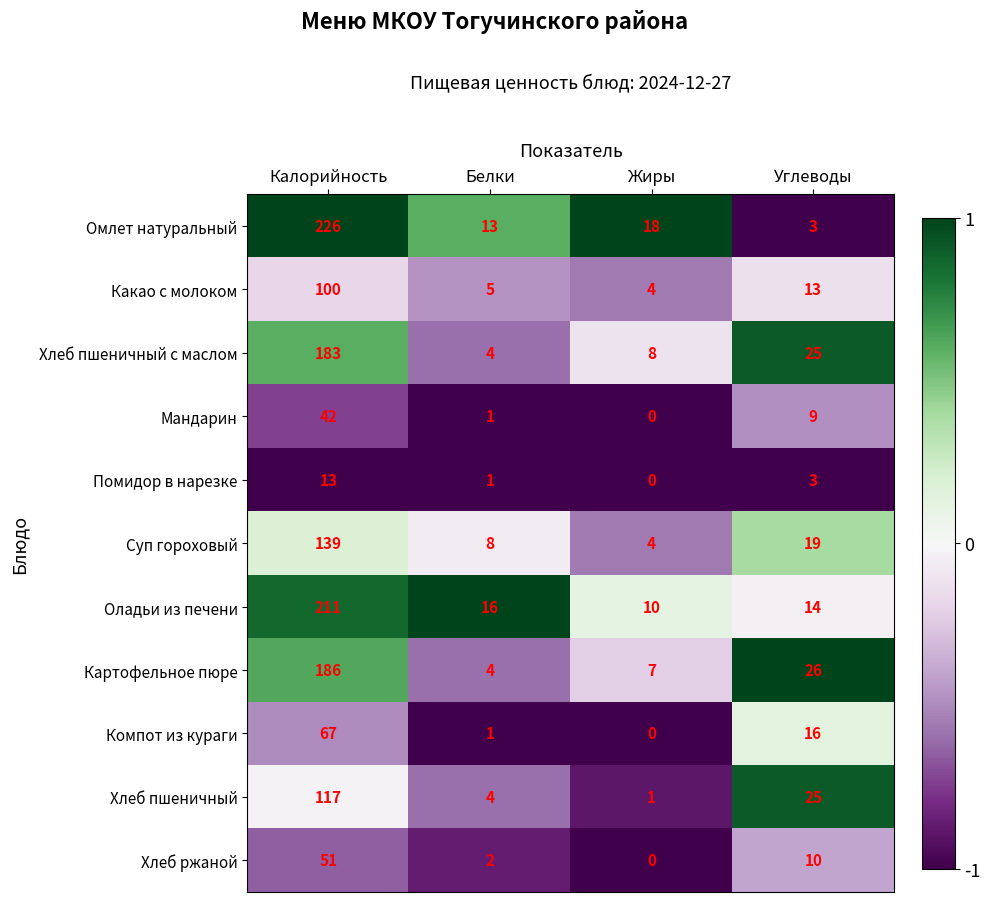

The Какао с молоком series shows 9 at Белки. True or false?

False